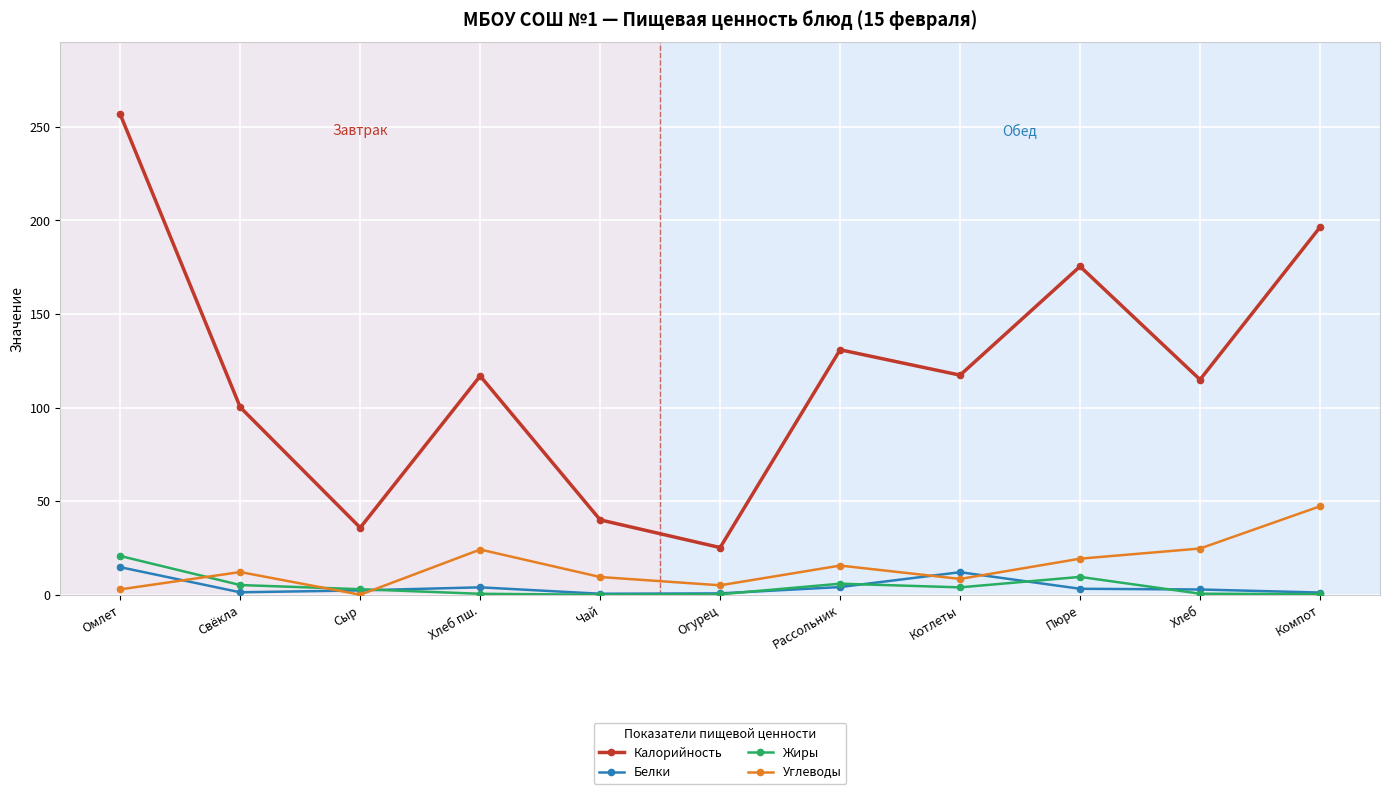

Between Котлеты and Пюре, which series saw the biggest shift?

Калорийность